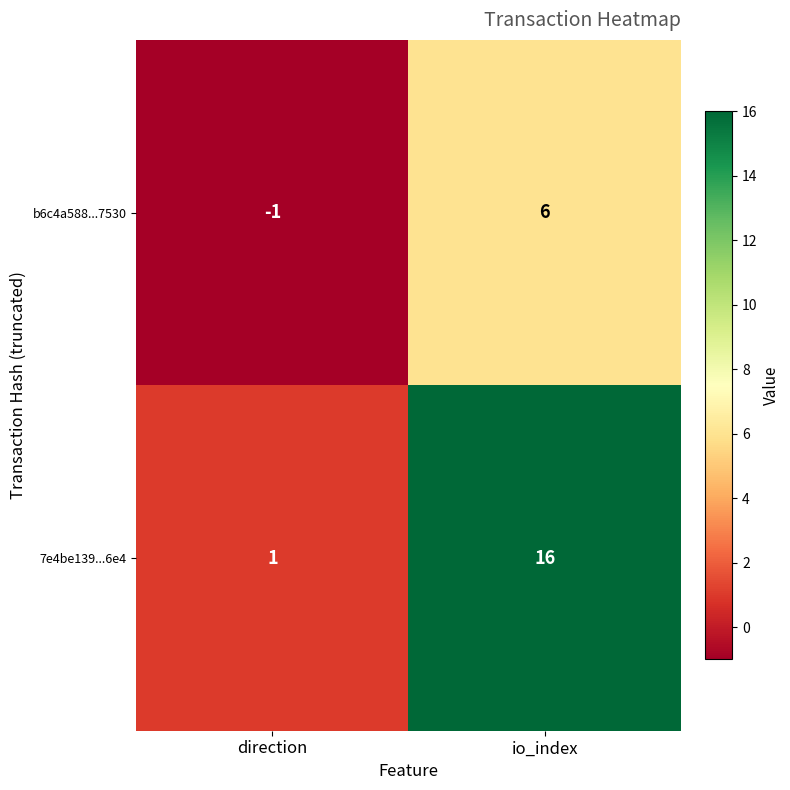

Reading left to right, transcribe all the data shown in this chart.

b6c4a588...7530: direction=-1	io_index=6
7e4be139...6e4: direction=1	io_index=16